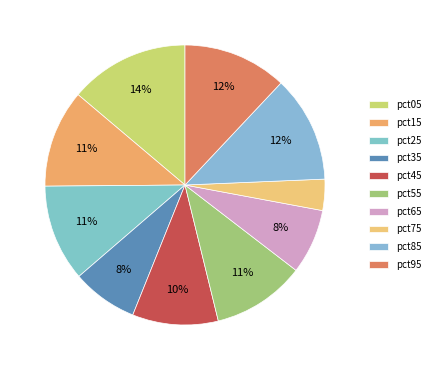

Which category has the biggest portion of the pie?

pct05